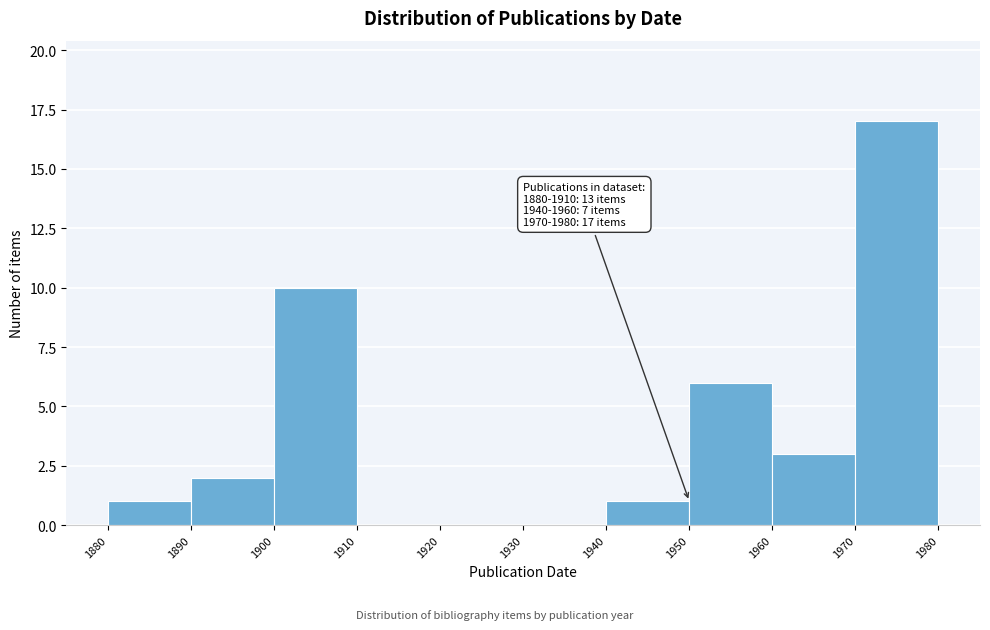

Over which range of the x-axis is the bar tallest?

1970 to 1980